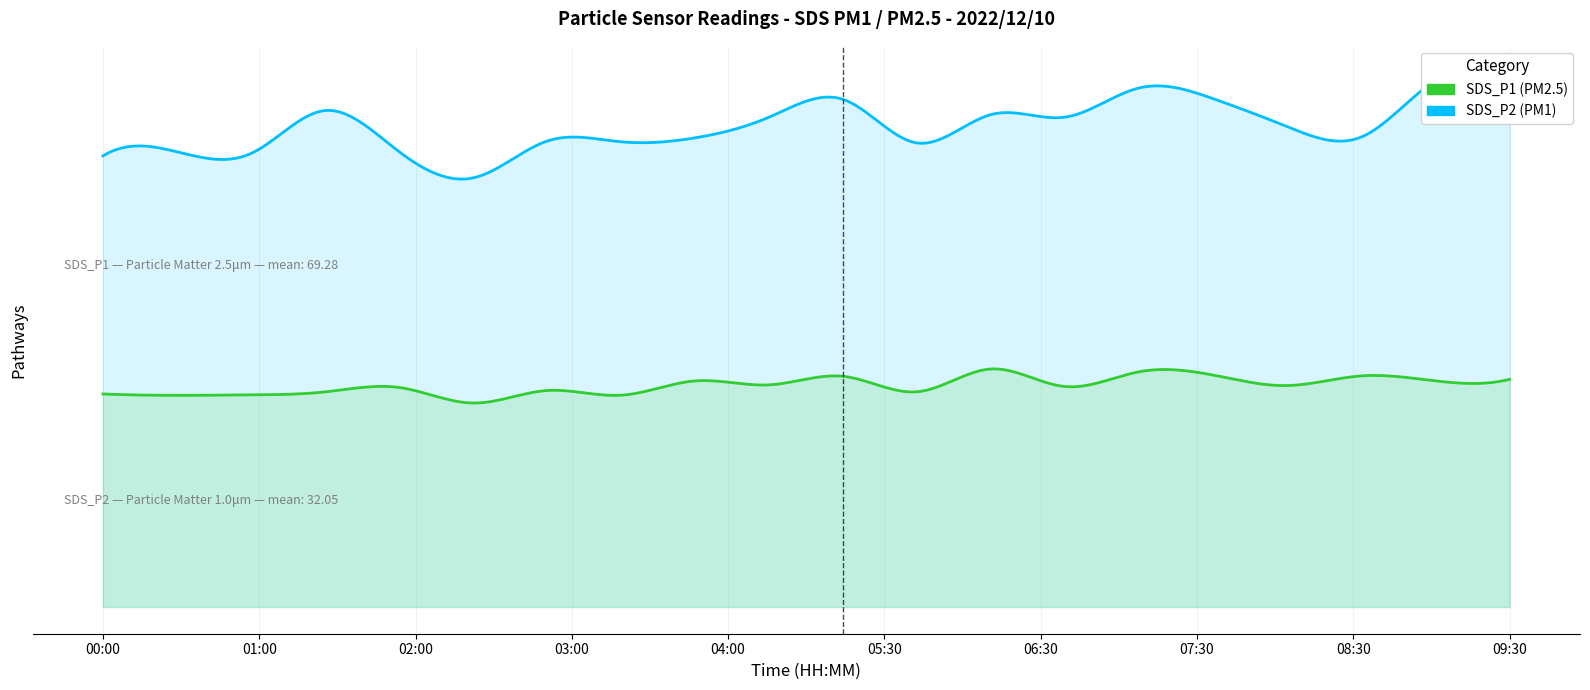

What is the value of the SDS_P2 point at the 15th from the left?

34.0